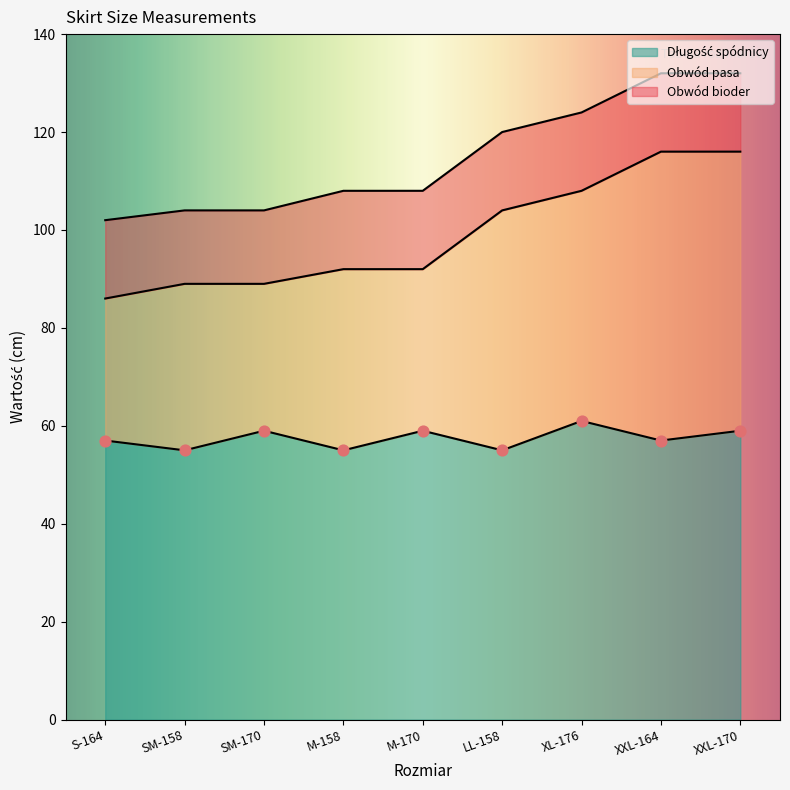

What are all the series names shown in the legend?

Długość spódnicy, Obwód bioder, Obwód pasa